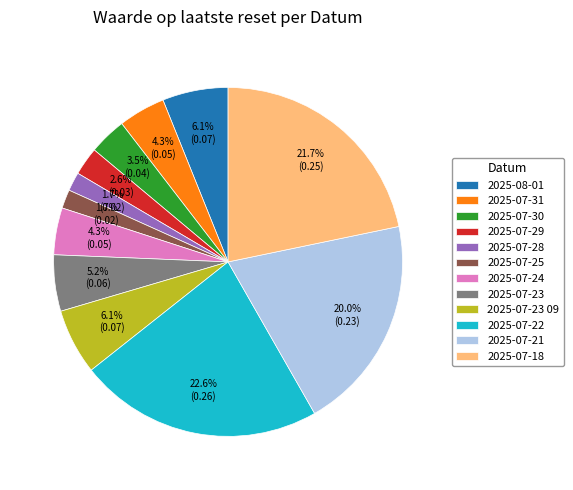

Which has a higher value, 2025-07-30 or 2025-07-28?

2025-07-30